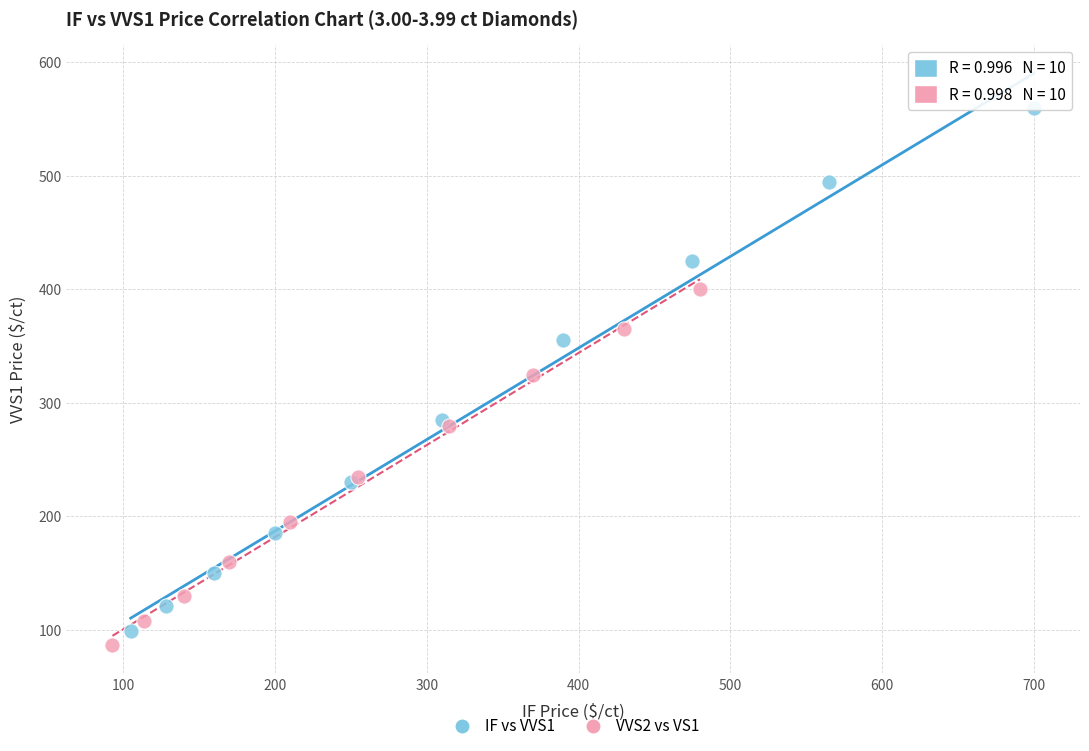

Which series has the widest spread of Y values?

IF vs VVS1